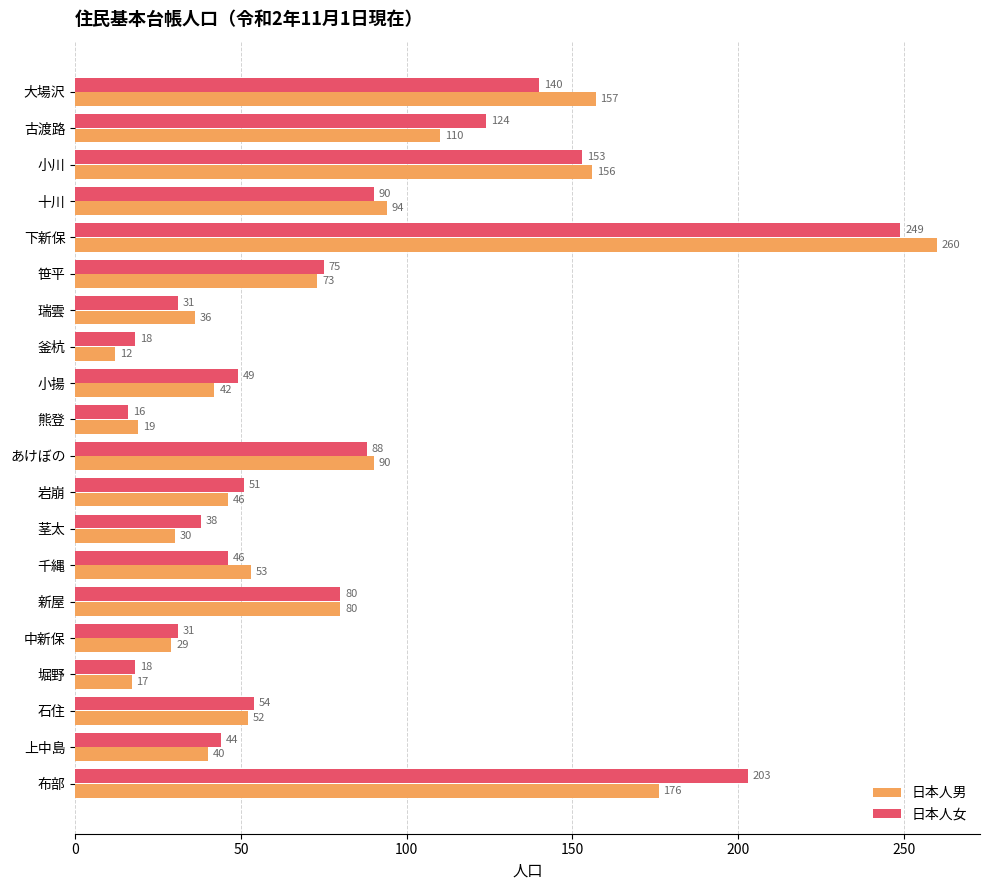

At which category does the chart reach its minimum across all series?

釜杭